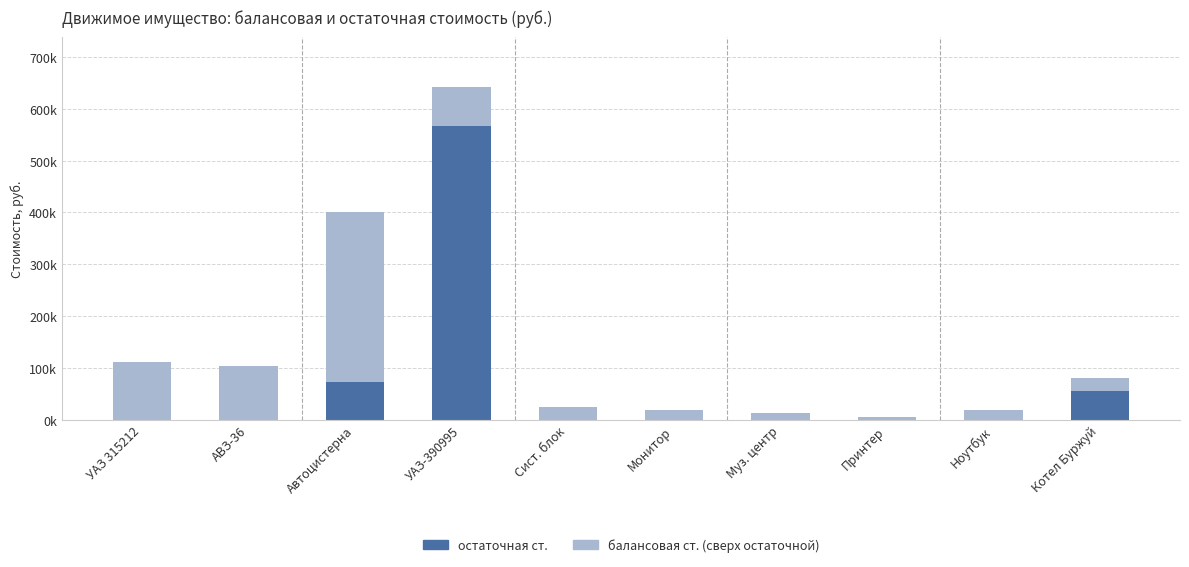

Which series has the largest range (max minus min)?

остаточная ст.